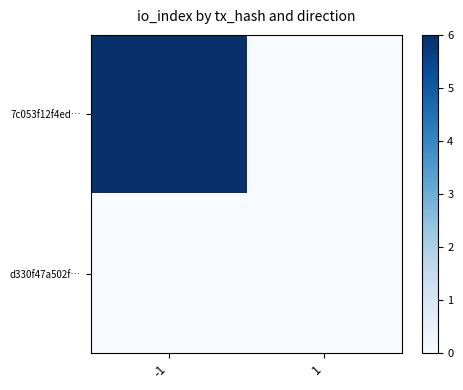

Reading left to right, transcribe all the data shown in this chart.

7c053f12f4ed…: -1=6	1=0
d330f47a502f…: -1=0	1=0